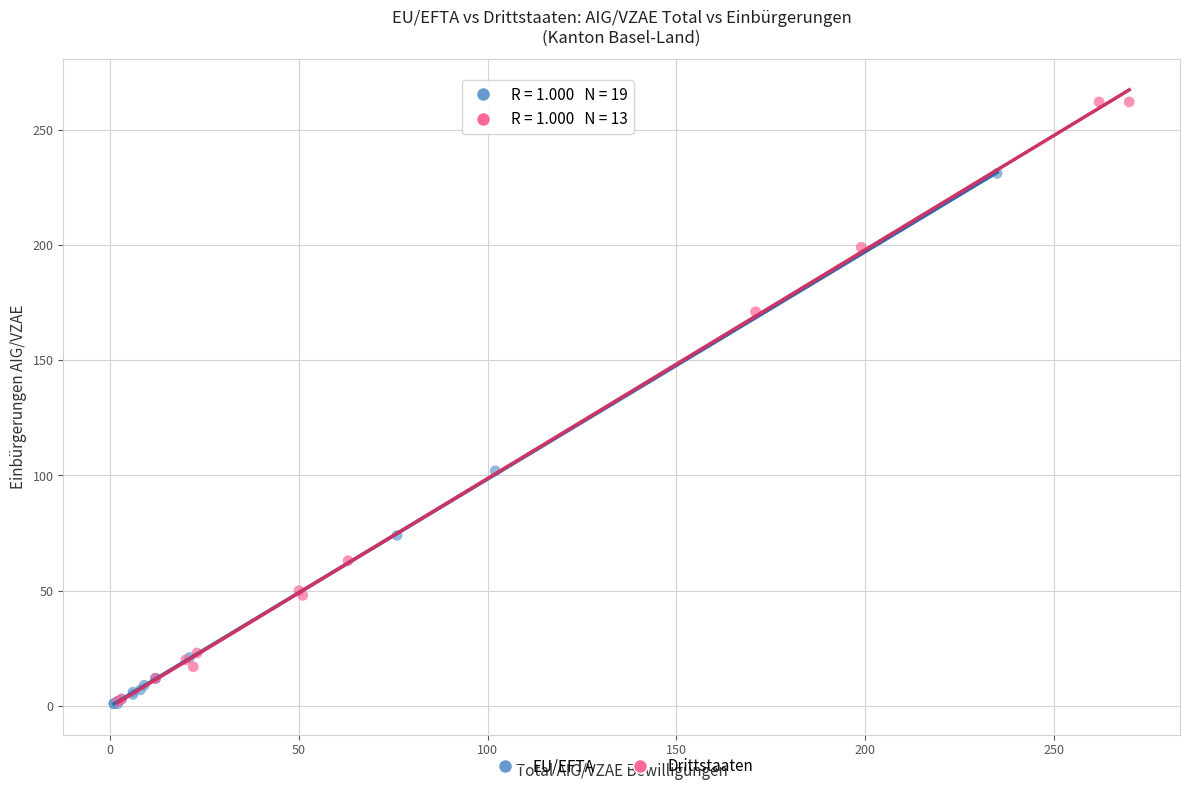

Which series has the widest spread of Y values?

Drittstaaten